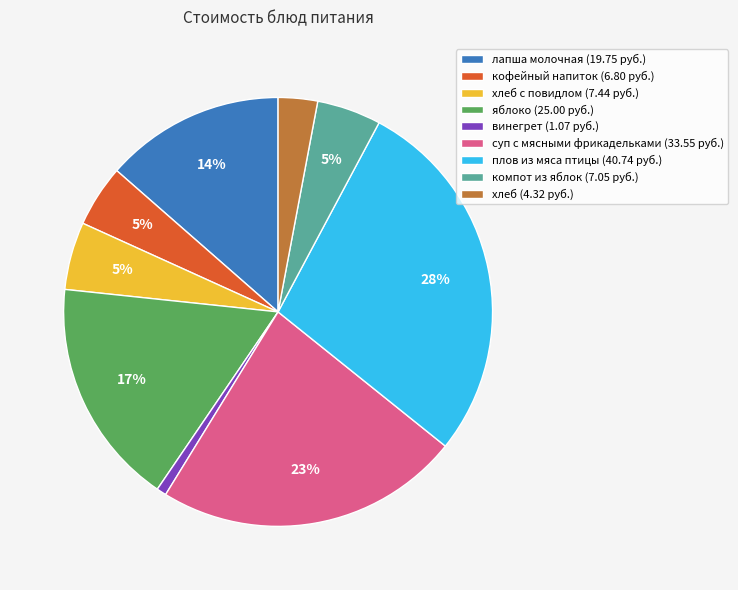

True or false: яблоко (25.00 руб.) accounts for 27% of the total.

False